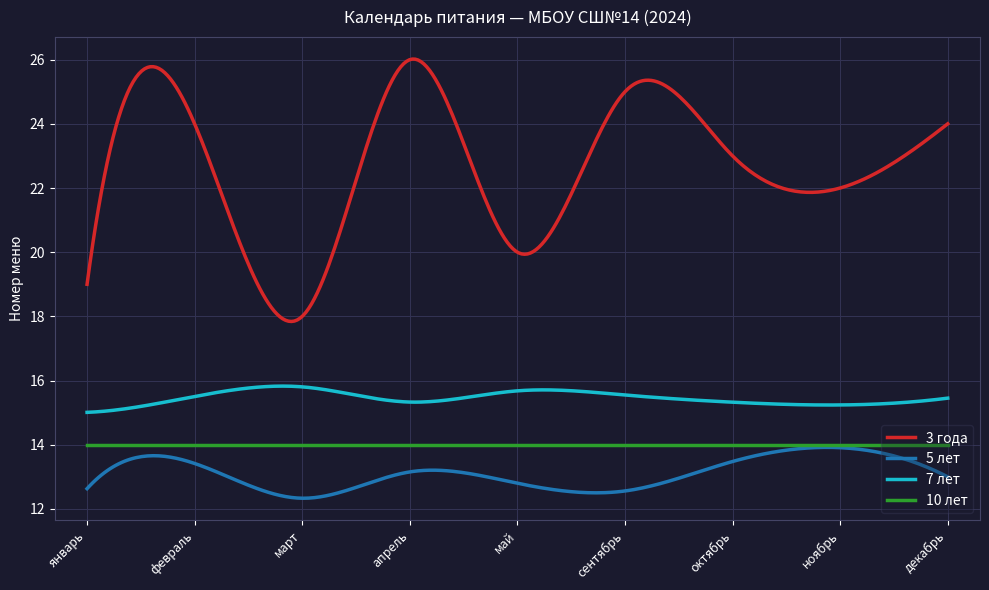

What is the minimum value shown in the chart?

12.3